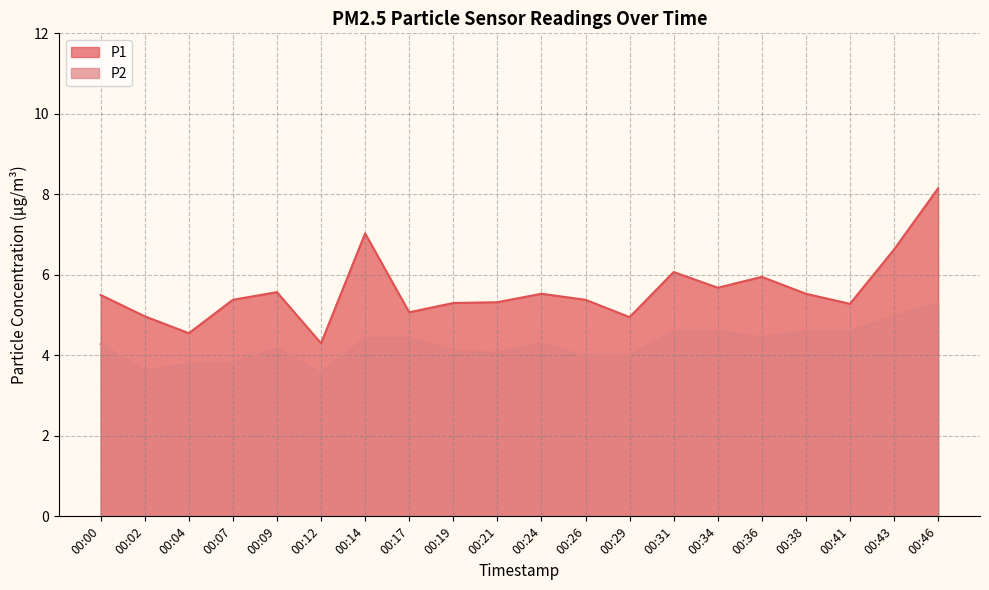

Reading right to left, what are all the values shown in this chart?

P1: 00:46=8.2	00:43=6.6	00:41=5.3	00:38=5.5	00:36=6.0	00:34=5.7	00:31=6.1	00:29=5.0	00:26=5.4	00:24=5.5	00:21=5.3	00:19=5.3	00:17=5.1	00:14=7.0	00:12=4.3	00:09=5.6	00:07=5.4	00:04=4.5	00:02=5.0	00:00=5.5
P2: 00:46=5.3	00:43=5.0	00:41=4.6	00:38=4.6	00:36=4.5	00:34=4.6	00:31=4.6	00:29=4.0	00:26=4.0	00:24=4.3	00:21=4.1	00:19=4.1	00:17=4.4	00:14=4.4	00:12=3.5	00:09=4.2	00:07=3.8	00:04=3.8	00:02=3.6	00:00=4.3